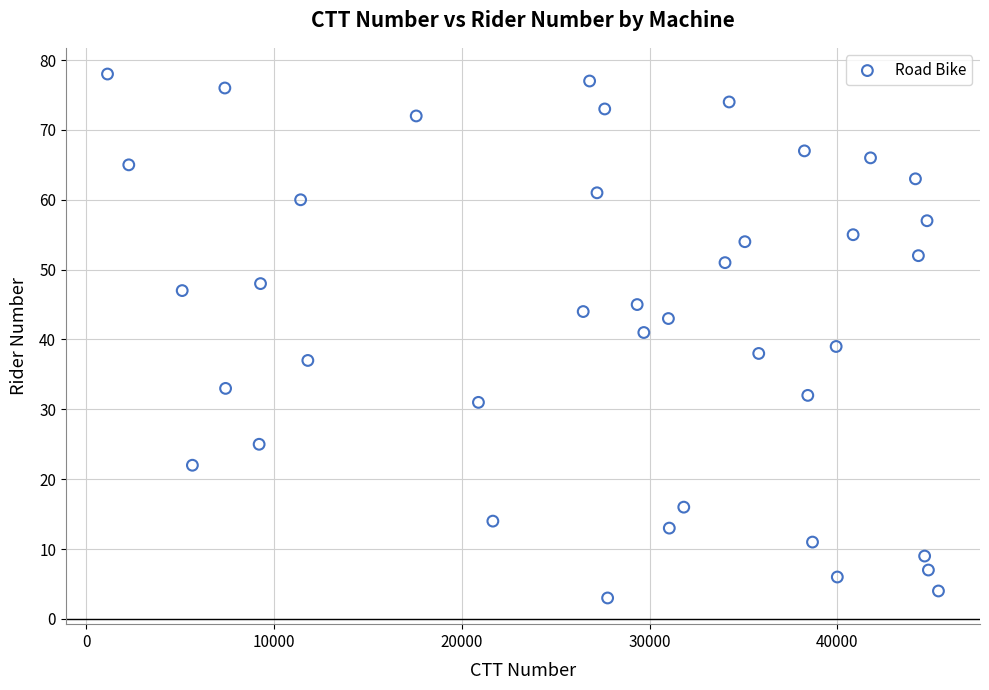

What is the range of X values (max minus min)?

44243